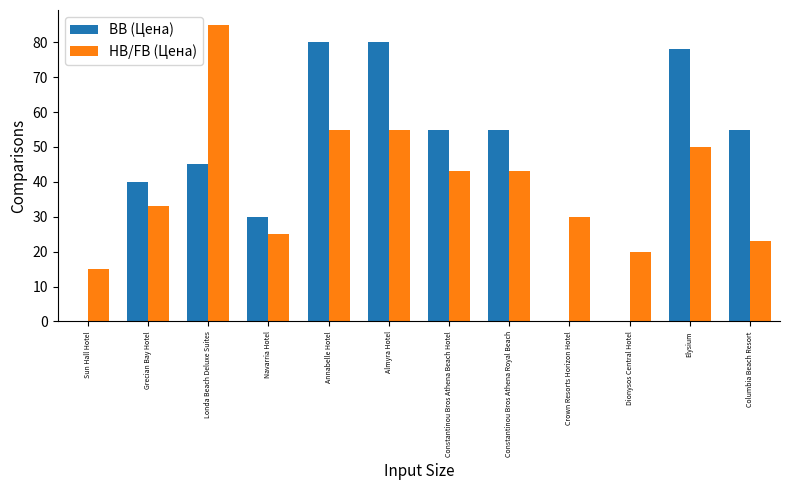

What is the spread (max minus min) of values at Constantinou Bros Athena Beach Hotel?

12